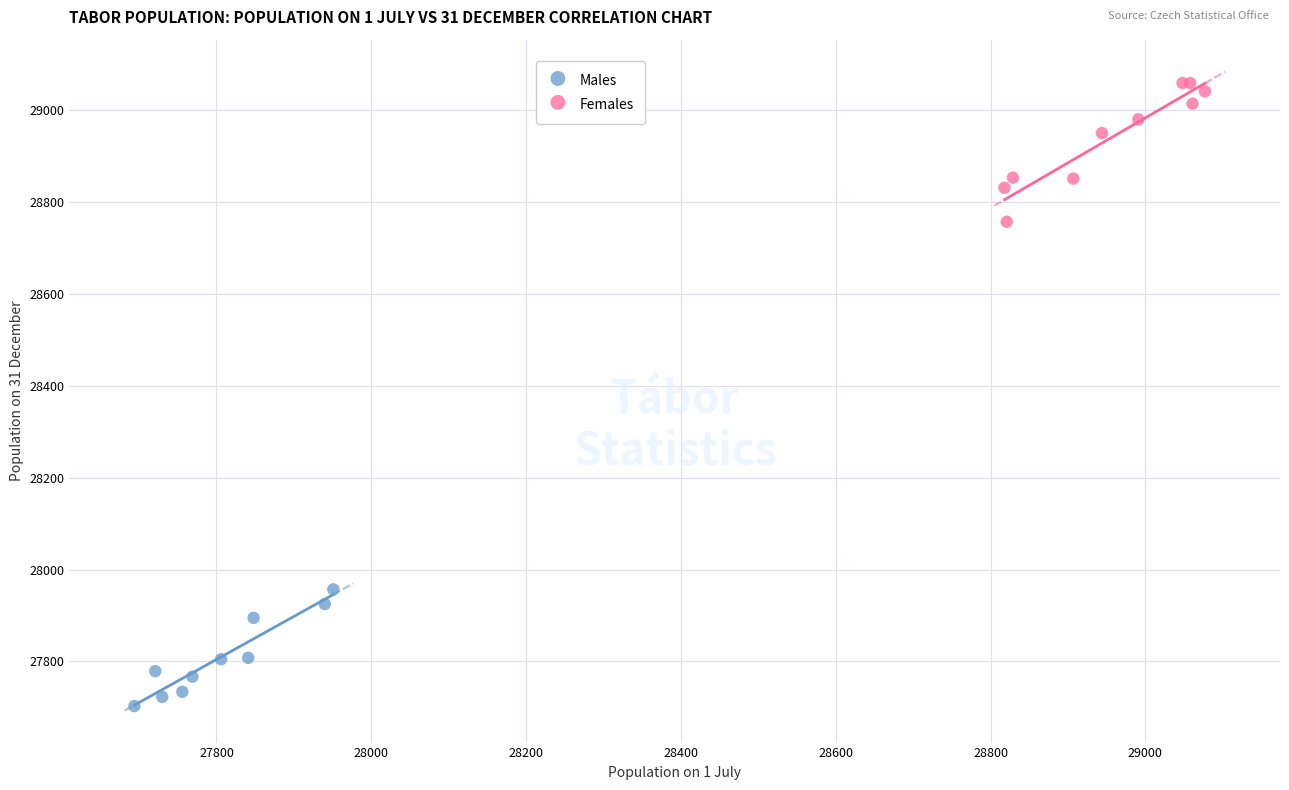

Which series reaches the maximum Y coordinate?

Females